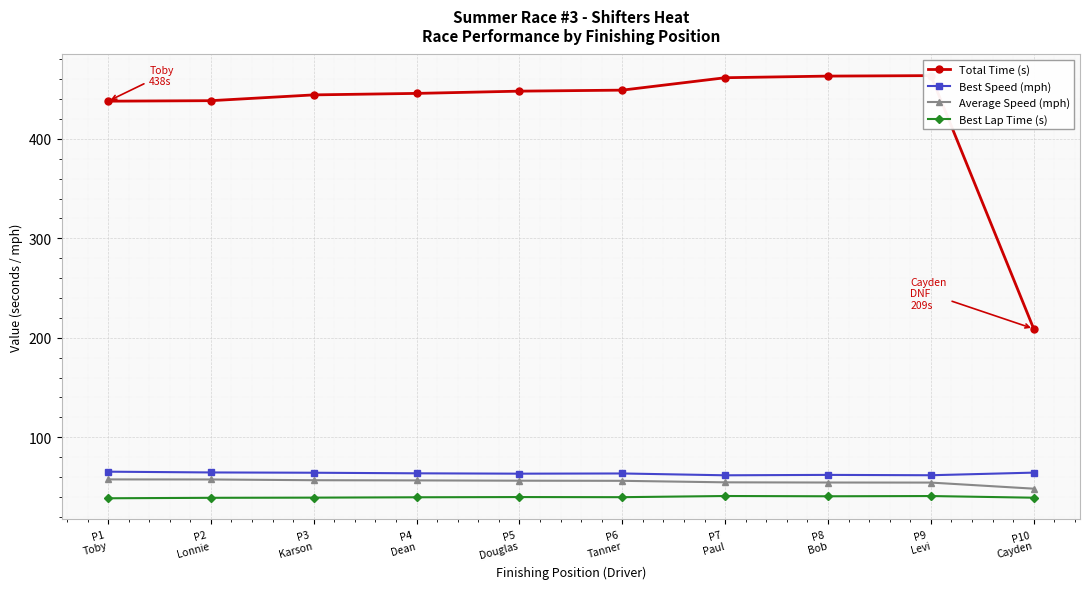

In Best Lap Time (s), how many points are higher than both neighbors (excluding endpoints)?

3